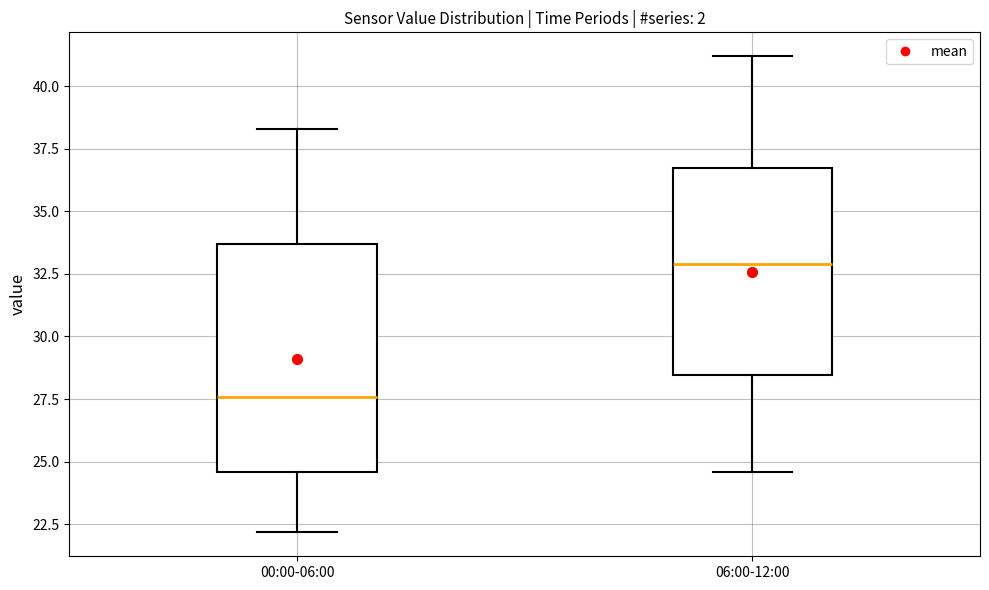

Reading left to right, transcribe this box plot: for each box, give where its median line is, the range the box spans, and where its two whiskers end, as read against the y-axis. The values are not printed on the chart, so give them approximately, as read against the axis.

00:00-06:00: median 27.5, box 24.5 to 33.5, whiskers 22.0 to 38.5
06:00-12:00: median 33.0, box 28.5 to 36.5, whiskers 24.5 to 41.0